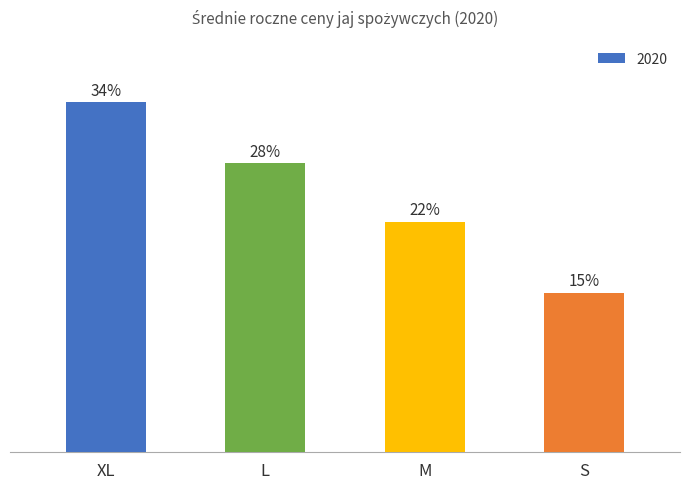

How many categories are shown in the chart?

4